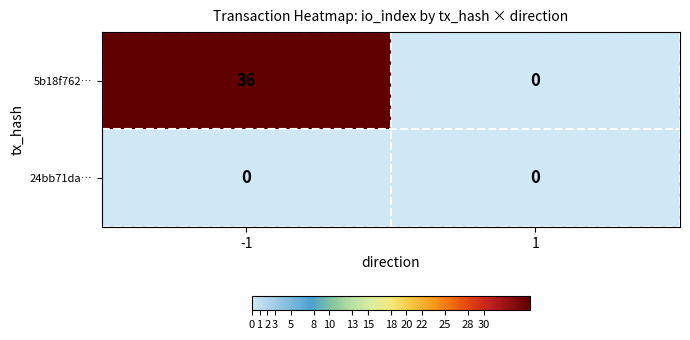

Which series has the largest total across all categories?

5b18f762…